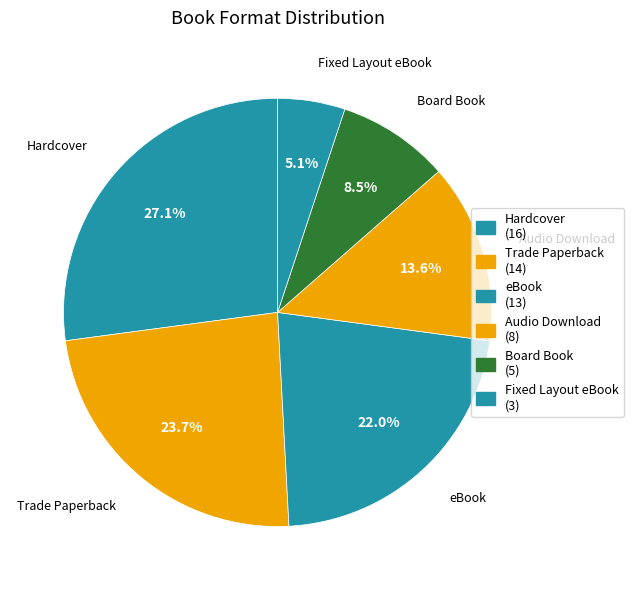

Which category has the smallest portion of the pie?

Fixed Layout eBook